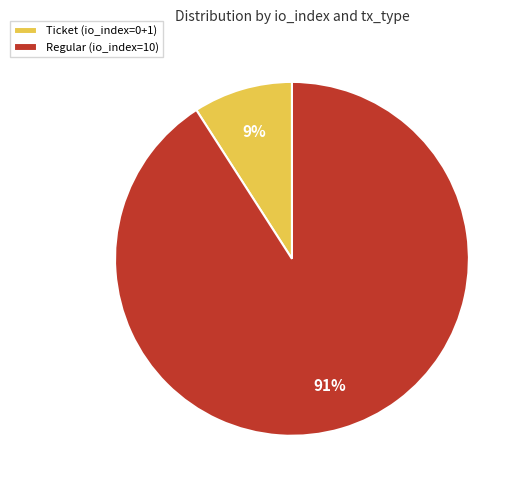

Rank the categories by value from lowest to highest.

Ticket (io_index=0+1), Regular (io_index=10)